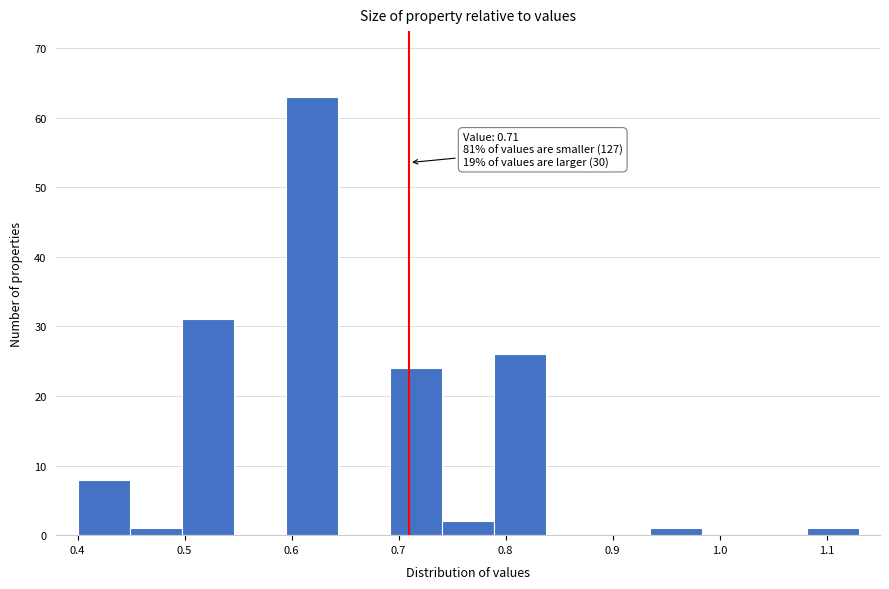

Which range on the x-axis has the tallest bar?

0.59 to 0.64